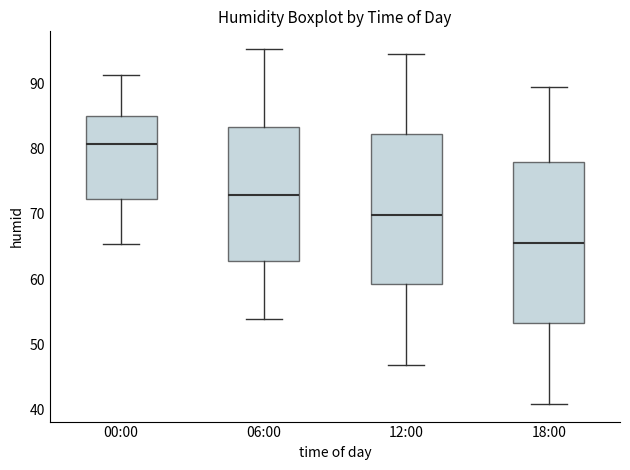

Reading left to right, read every box against the y-axis: the position of its median line, the range the box covers, and the ends of its whiskers. The values are not printed on the chart, so give them approximately, as read against the axis.

00:00: median 81, box 72 to 85, whiskers 65 to 91
06:00: median 73, box 63 to 83, whiskers 54 to 95
12:00: median 70, box 59 to 82, whiskers 47 to 95
18:00: median 66, box 53 to 78, whiskers 41 to 89